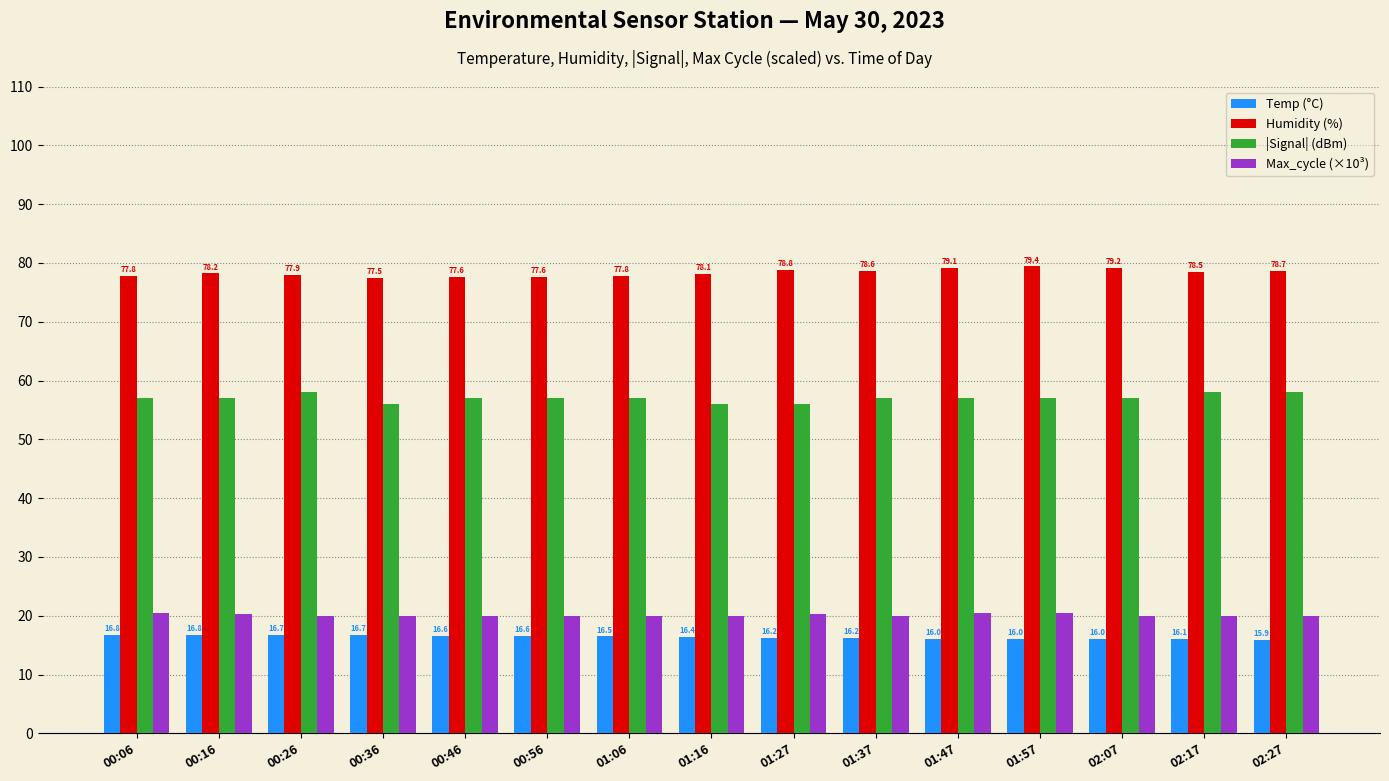

How many values in the Max_cycle (×10³) series are below 20?

6